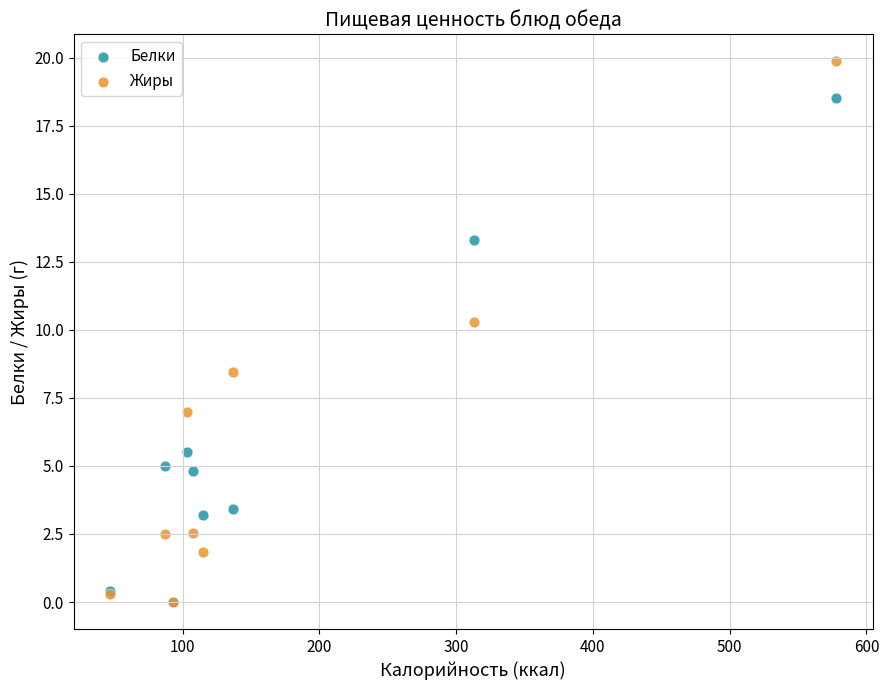

Across all series, what Y value is closest to 9?

8.5